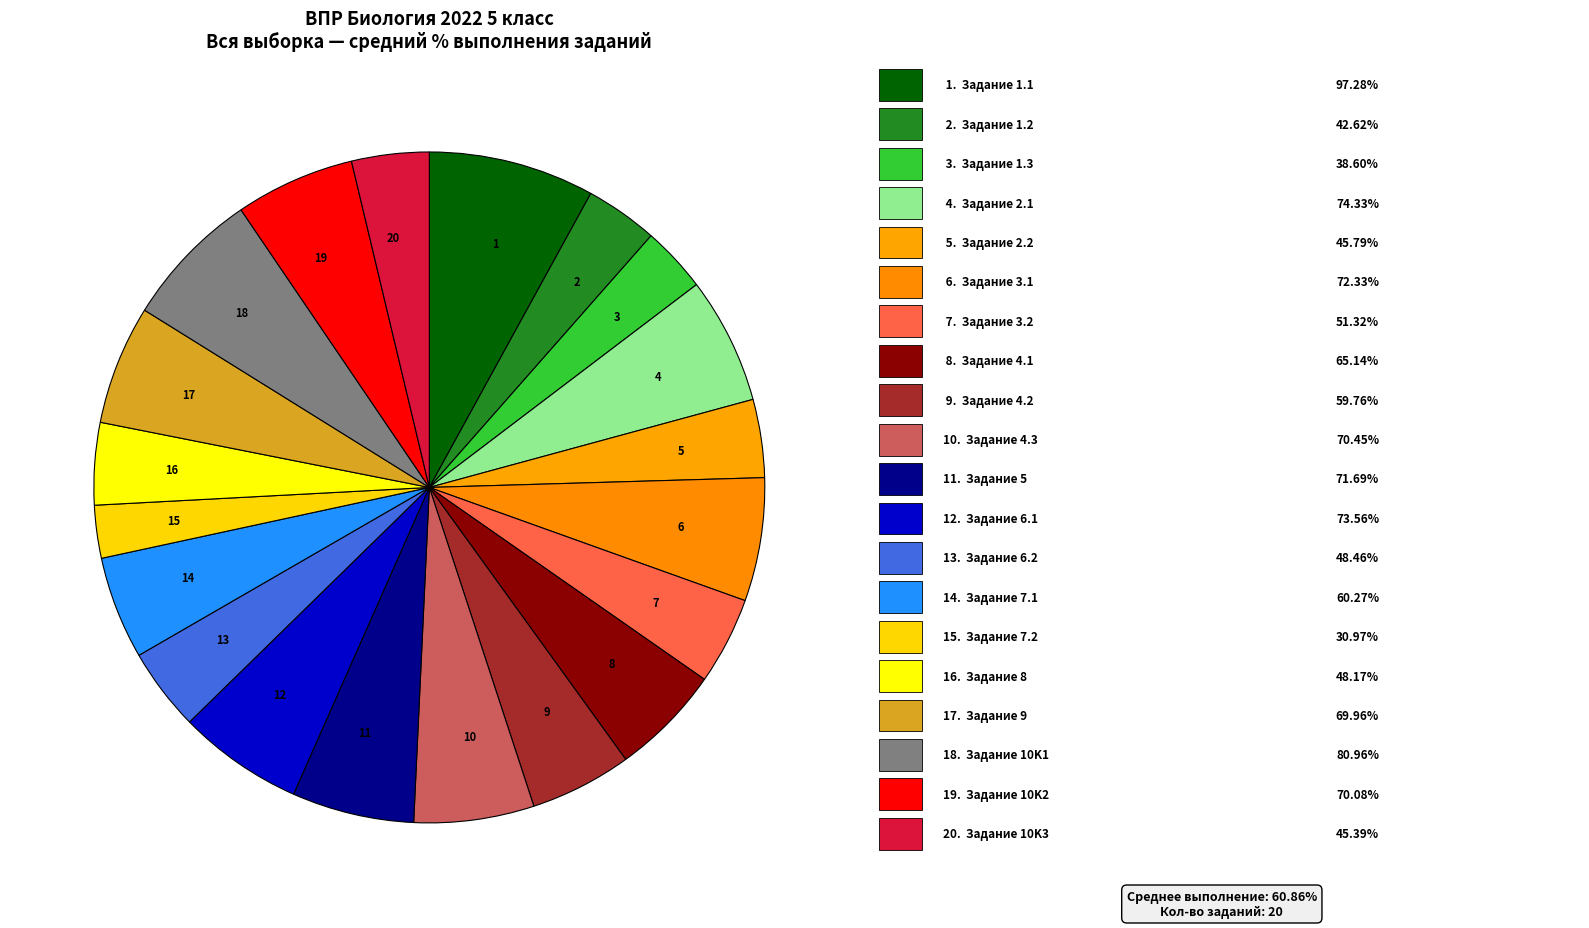

Which slice is the smallest?

15